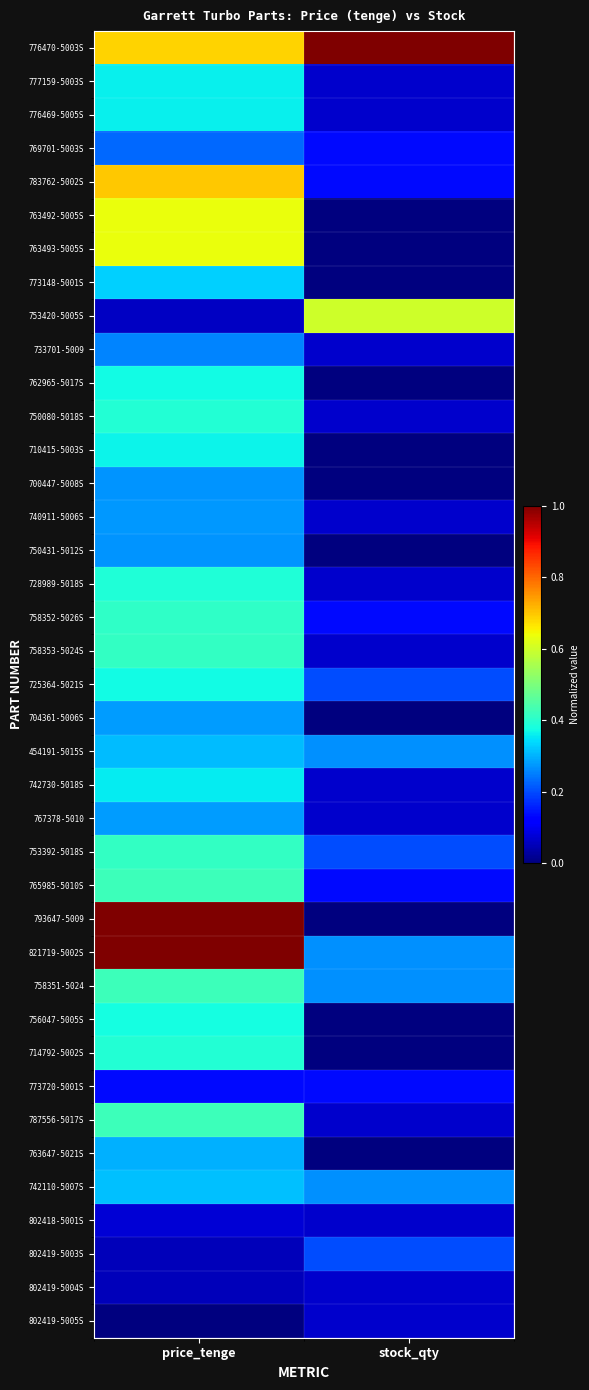

Which category has the lowest value across all series?

stock_qty